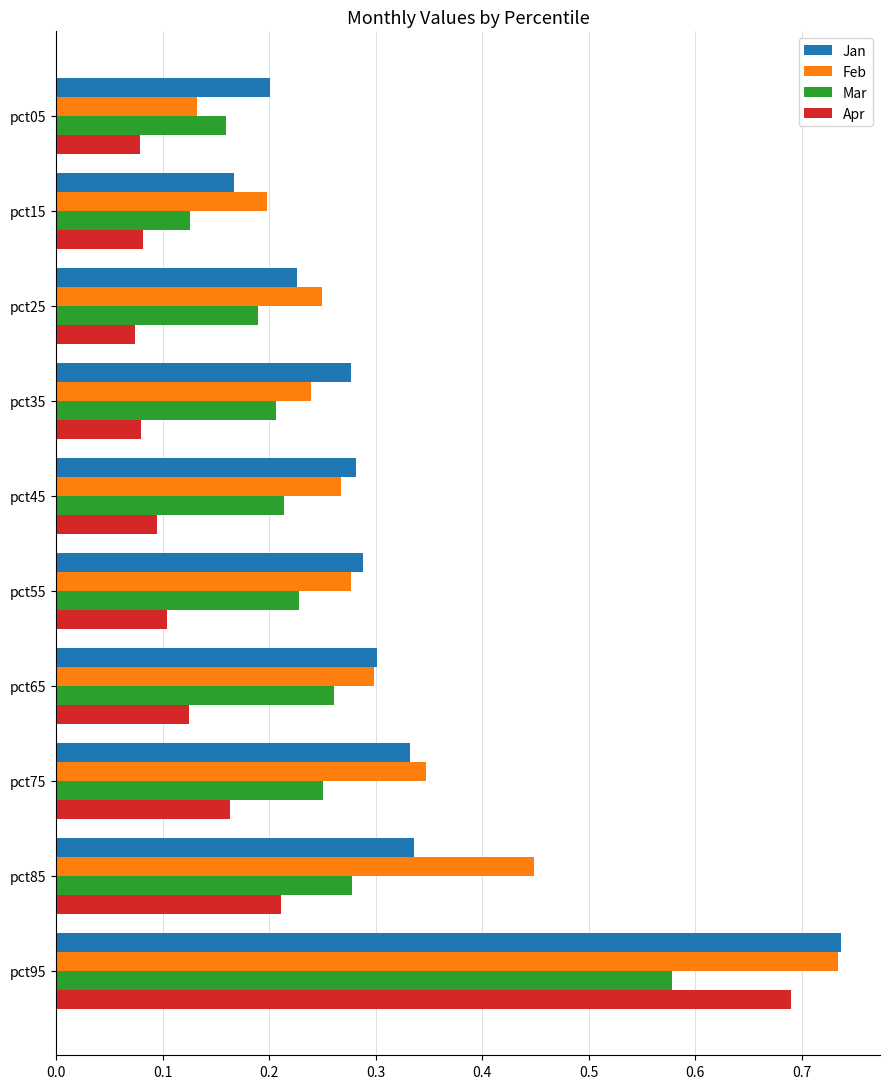

Is it true that Jan equals 0.5 at pct85?

False